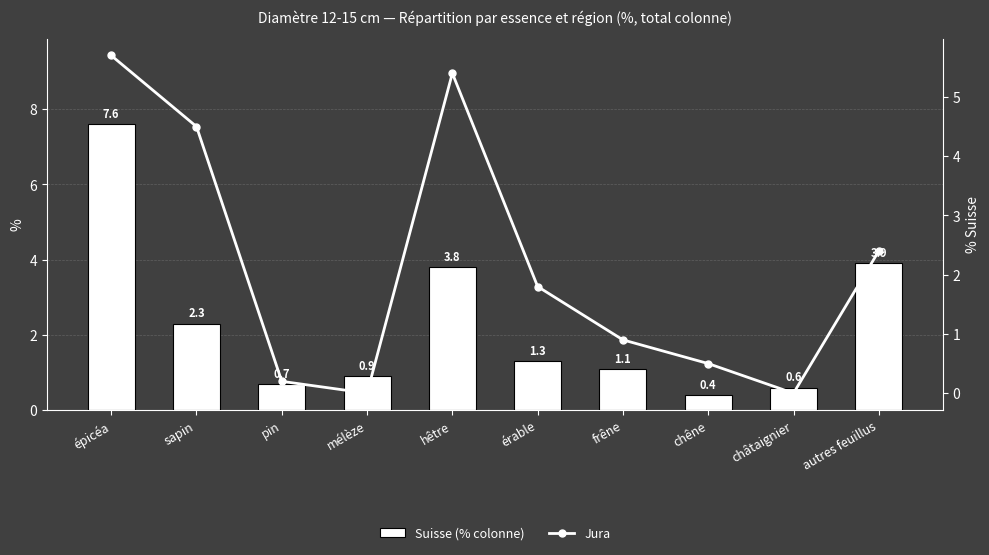

Where is Jura nearest to the value 2?

érable